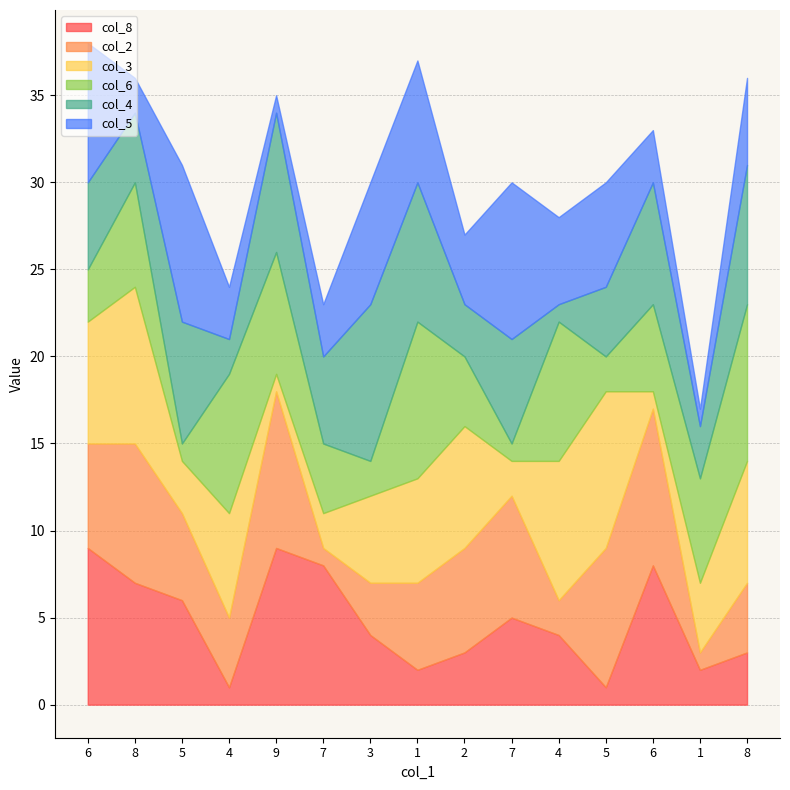

Rank the series by their maximum value, from lowest to highest.

col_8, col_2, col_3, col_6, col_4, col_5